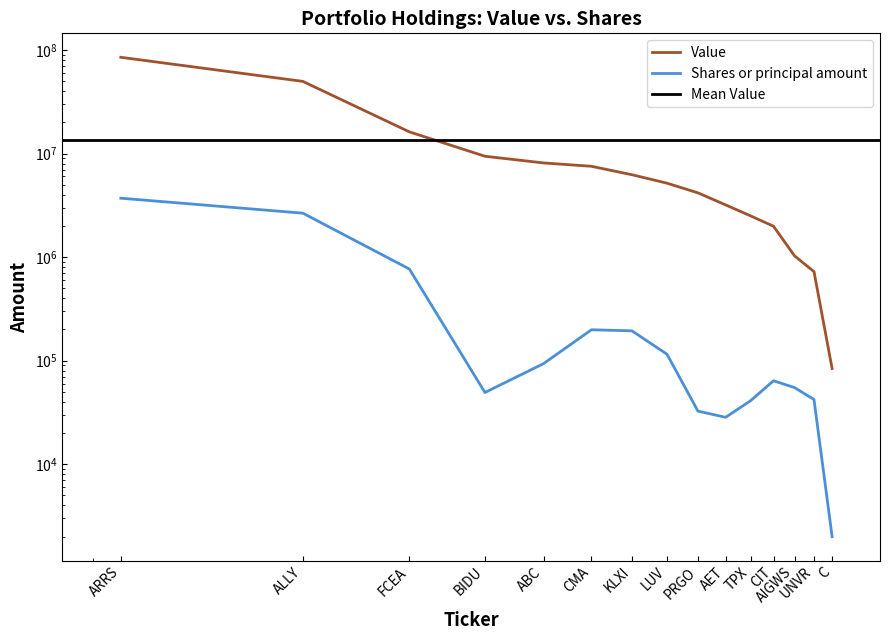

Does the chart display data point markers on the line(s)?

No